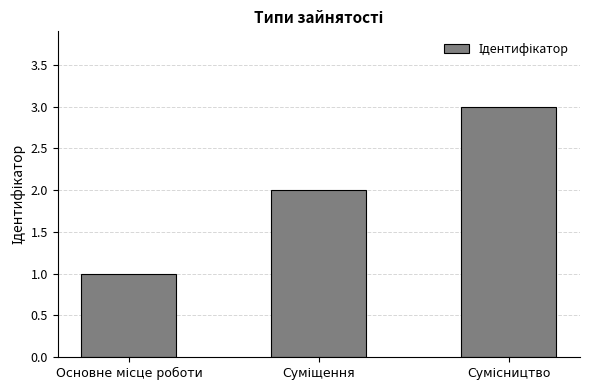

What is the difference between the maximum and minimum values?

2